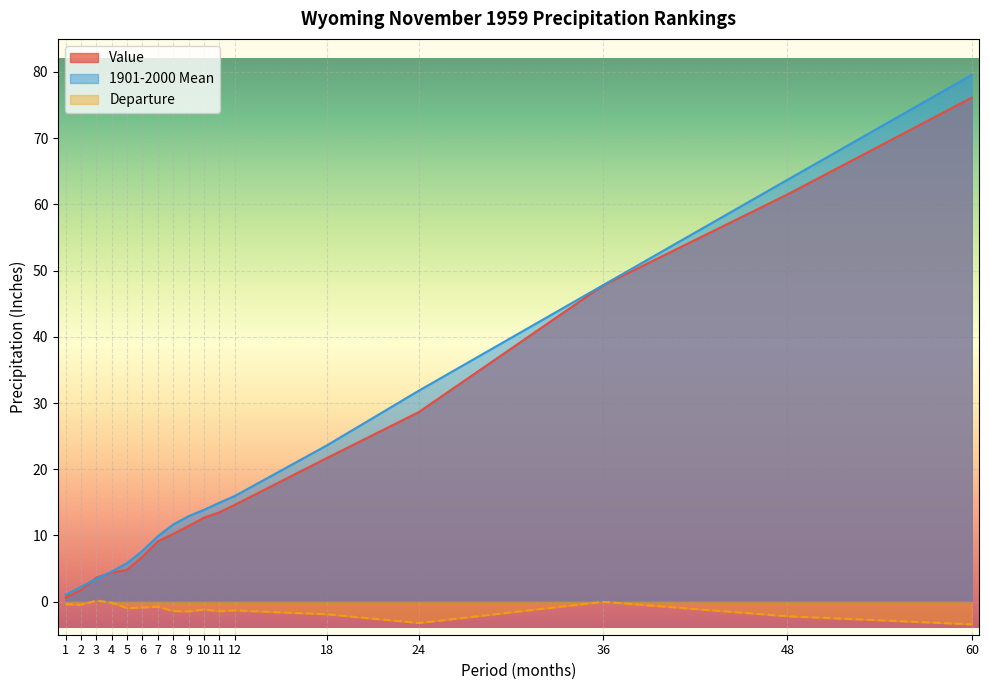

True or false: Departure and 1901-2000 Mean intersect in this chart.

False